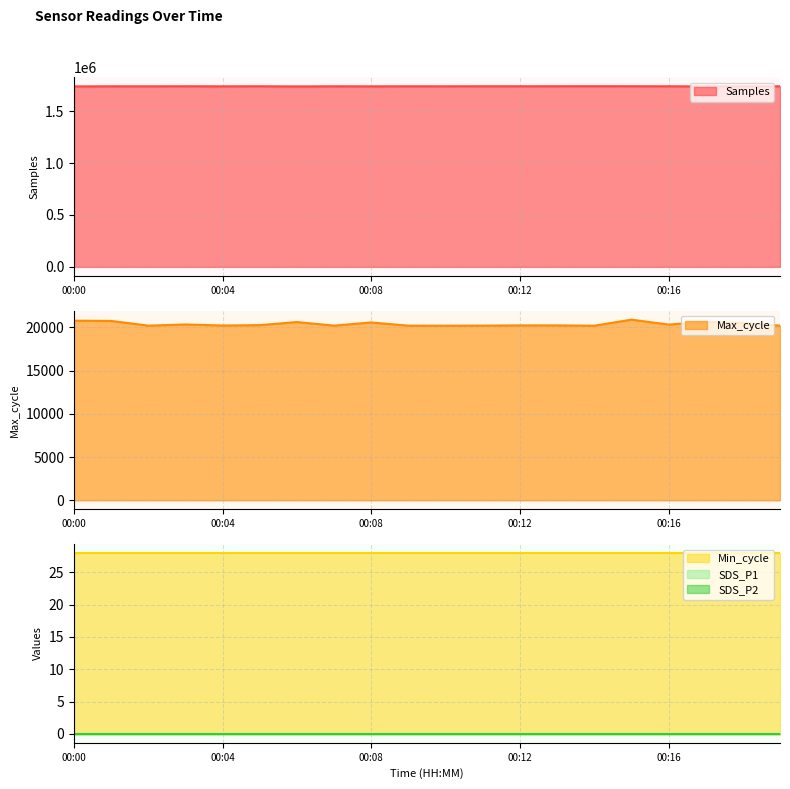

Reading left to right, list all the values displayed in this chart.

Samples: 1738919	1739817	1739585	1740076	1739469	1739996	1738661	1739833	1739400	1739824	1739740	1740123	1740002	1740318	1740802	1740289	1739851	1738895	1739358	1739864
Max_cycle: 20782	20750	20207	20341	20222	20264	20620	20207	20575	20203	20199	20207	20236	20236	20195	20898	20329	20636	20514	20210
Min_cycle: 28	28	28	28	28	28	28	28	28	28	28	28	28	28	28	28	28	28	28	28
SDS_P1: 0	0	0	0	0	0	0	0	0	0	0	0	0	0	0	0	0	0	0	0
SDS_P2: 0	0	0	0	0	0	0	0	0	0	0	0	0	0	0	0	0	0	0	0